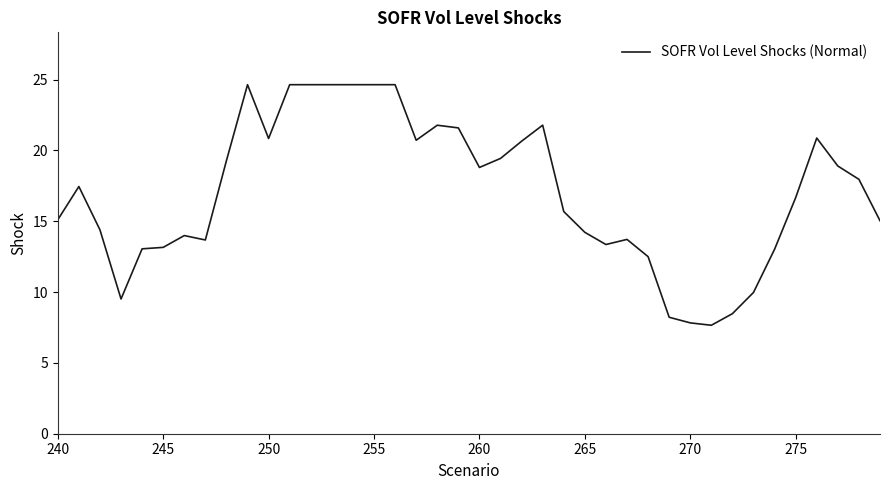

What is the difference between the maximum and minimum values?

17.0